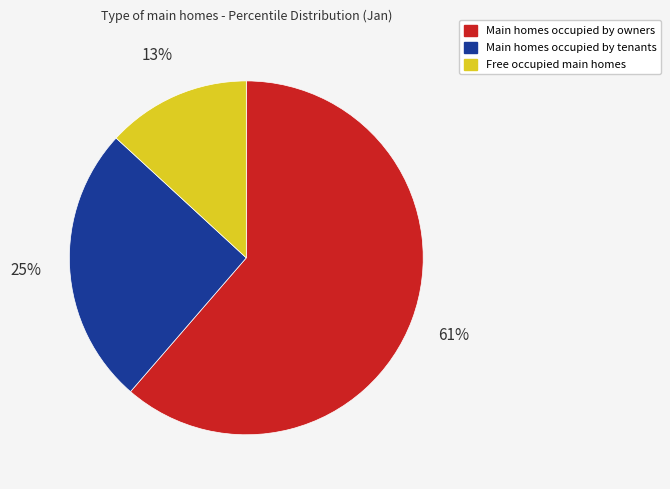

Do Main homes occupied by owners and Main homes occupied by tenants together represent more than half of the pie?

Yes